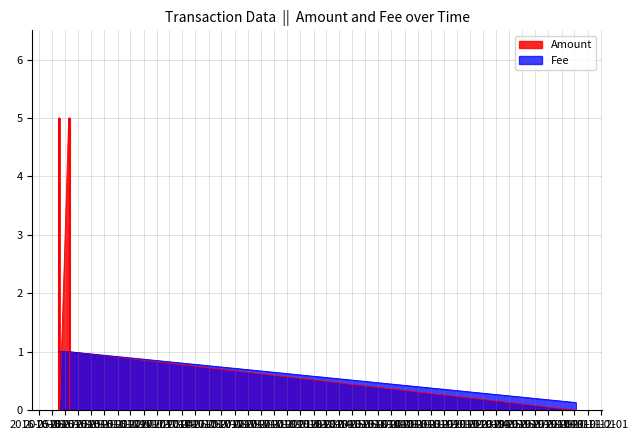

True or false: Fee has a value of 0.5 at 12.

False